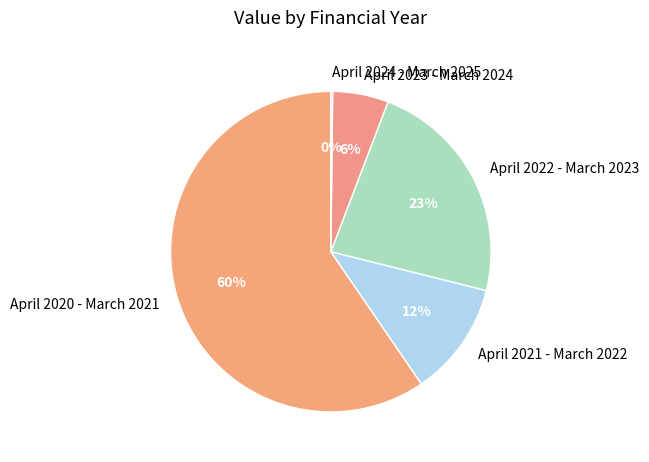

What is the largest slice in the pie chart?

April 2020 - March 2021